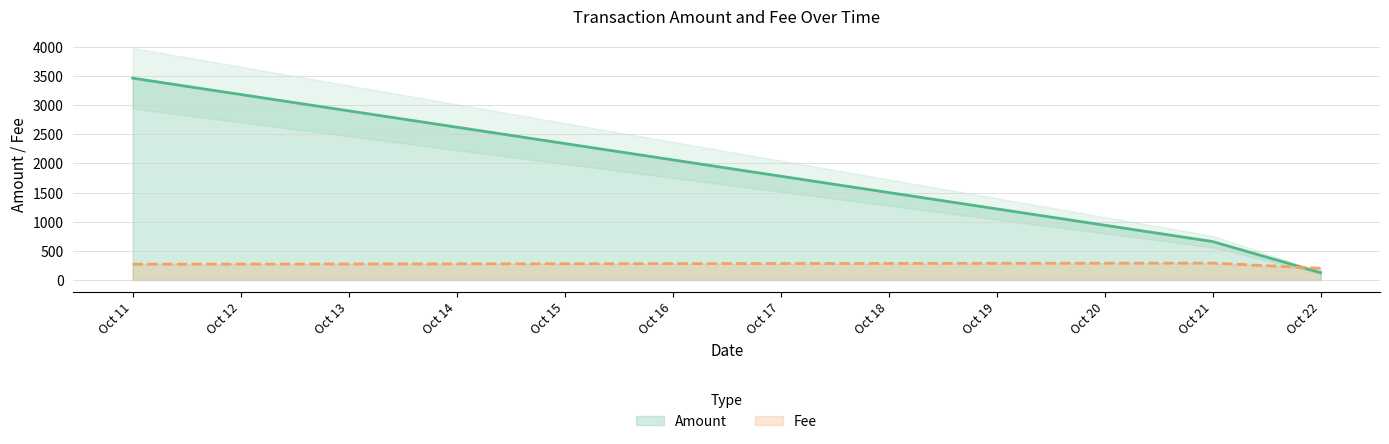

What is the value of the Fee point at the 2nd from the left?

290.1